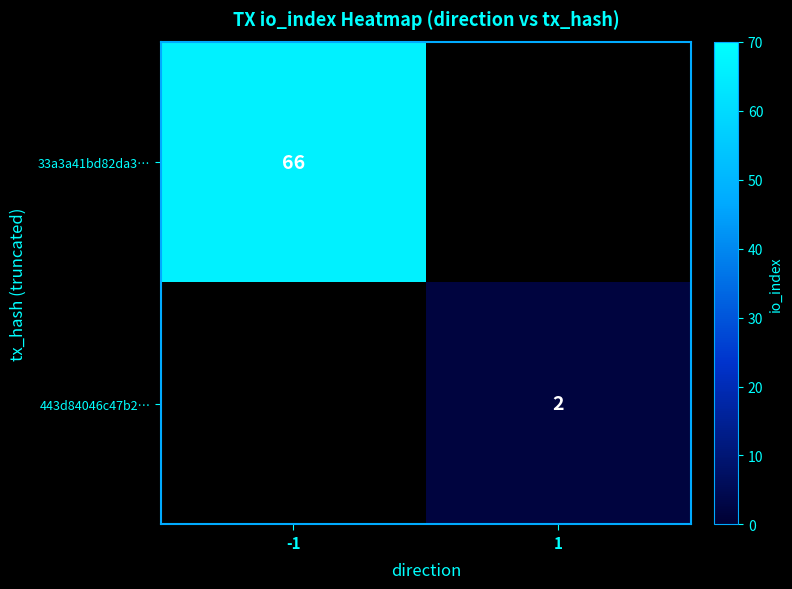

The 33a3a41bd82da3… series shows 66 at -1. True or false?

True